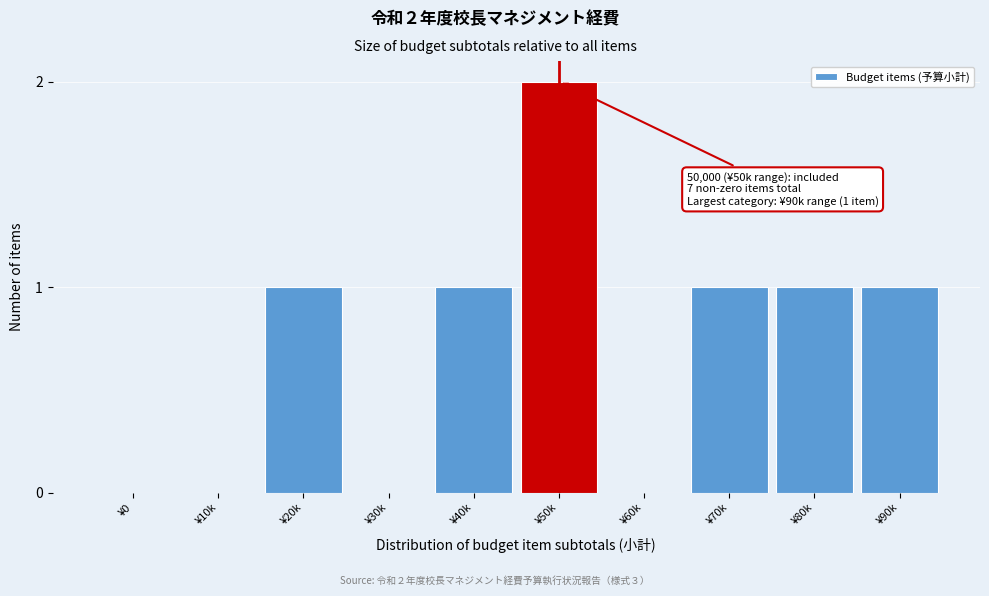

Reading left to right, extract all data points from this chart.

¥0=0	¥10k=0	¥20k=1	¥30k=0	¥40k=1	¥50k=2	¥60k=0	¥70k=1	¥80k=1	¥90k=1